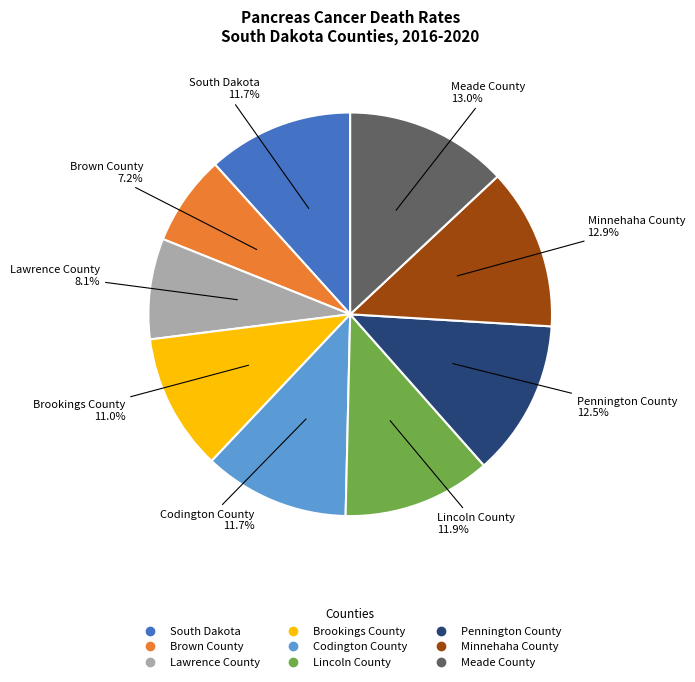

Which slice is the smallest?

Brown County